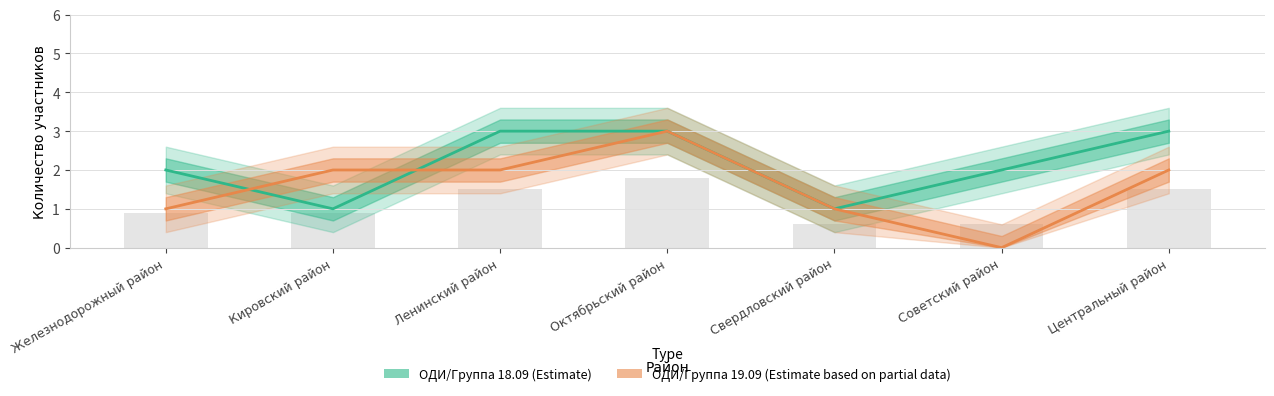

Count the number of data series in this chart.

2